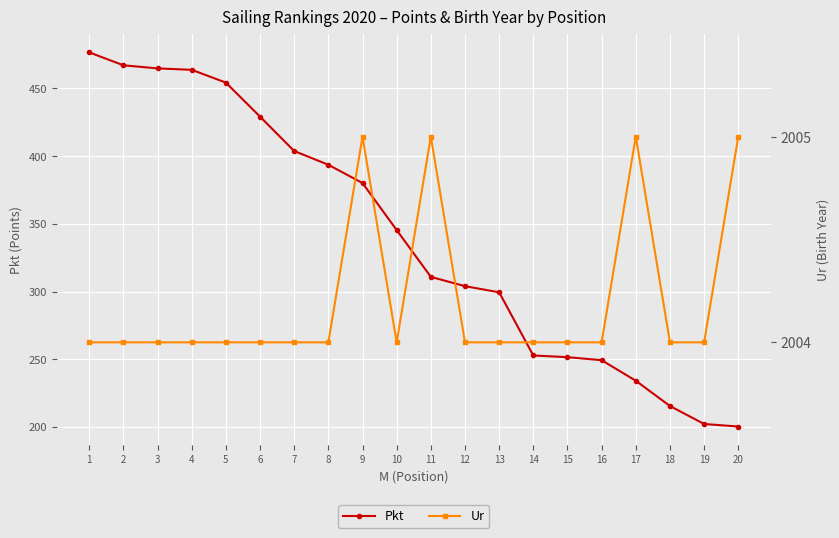

At how many categories does at least one series exceed 1857?

20